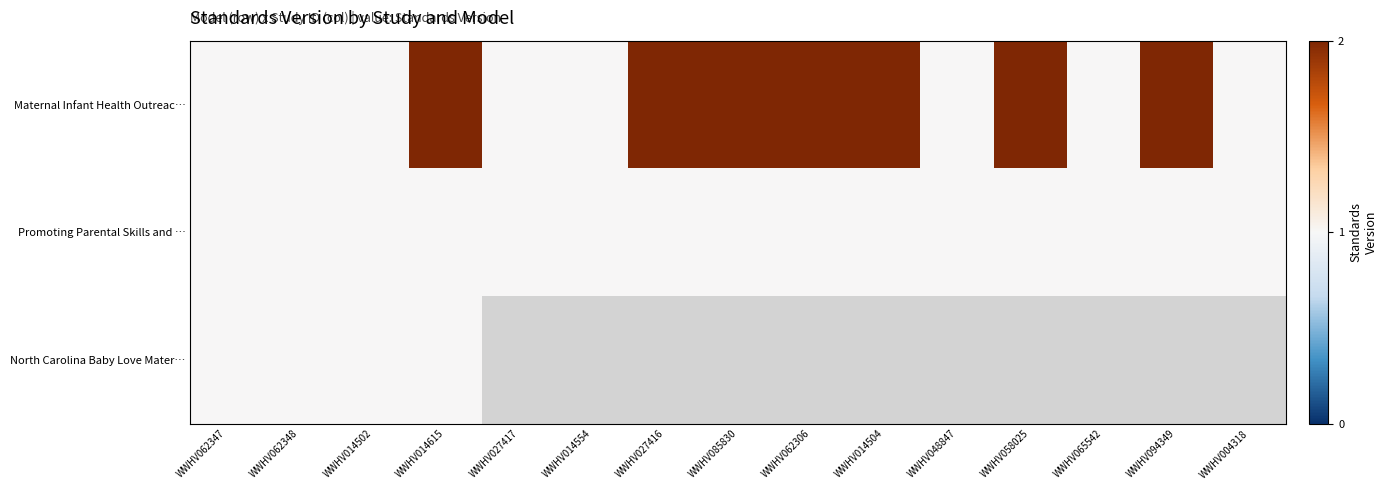

How many values in North Carolina Baby Love Mater… are above zero?

4